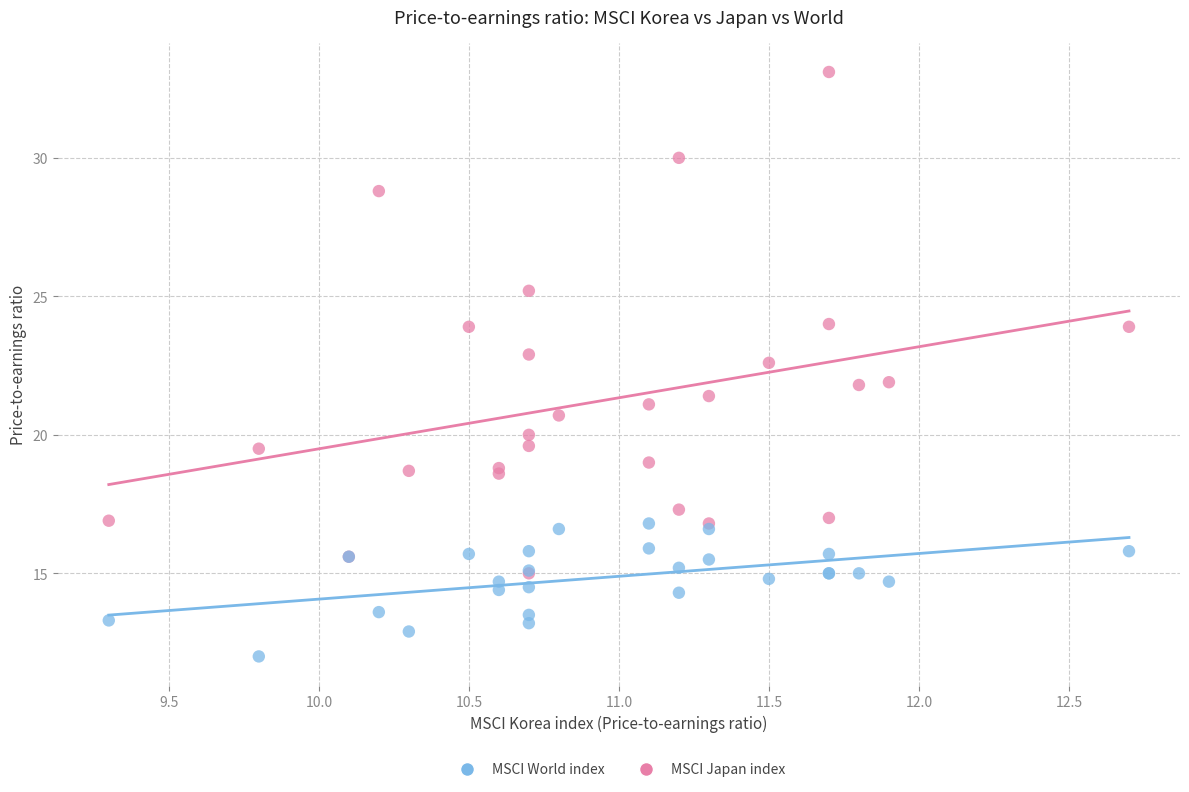

What are all the series names shown in the legend?

MSCI World index, MSCI Japan index